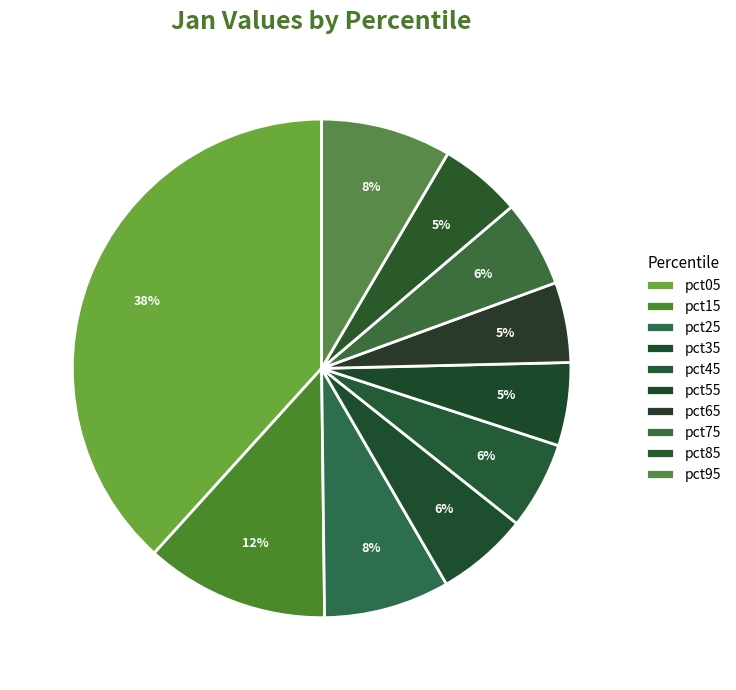

How many segments does this pie chart have?

10